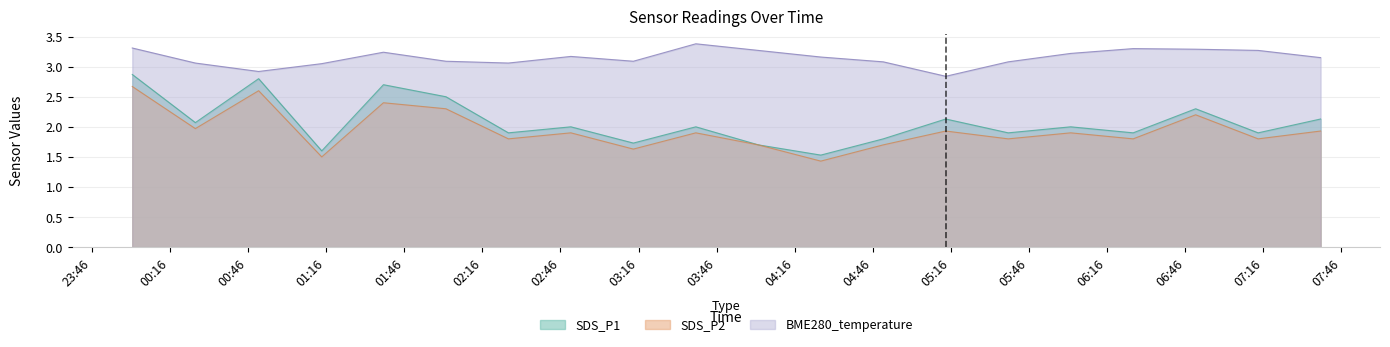

What is the sum of the SDS_P2 values at 2021/01/24 00:01:31 and 2021/01/24 06:26:00?

4.5